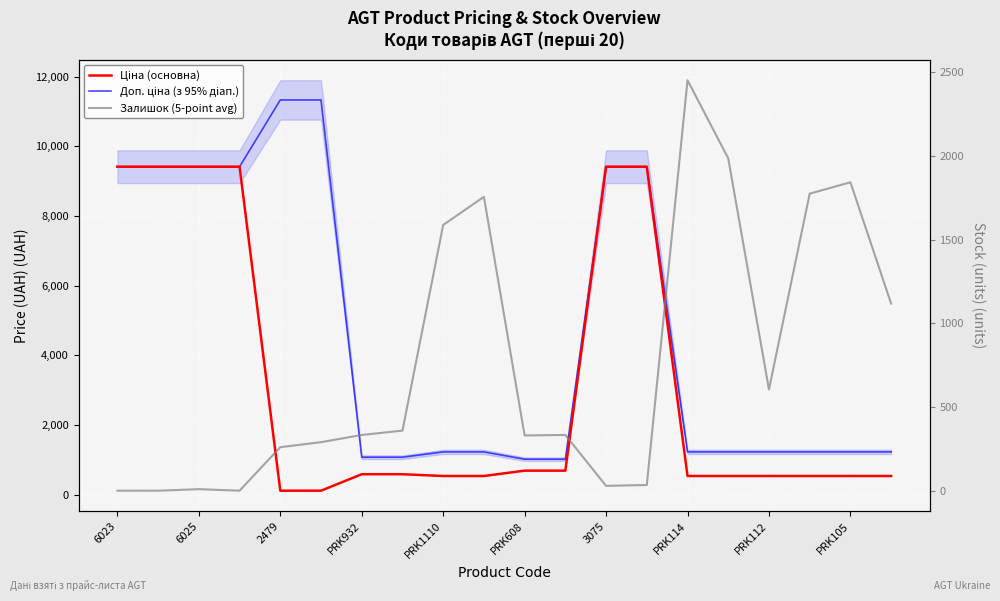

At which category is the sum across all series the highest?

13